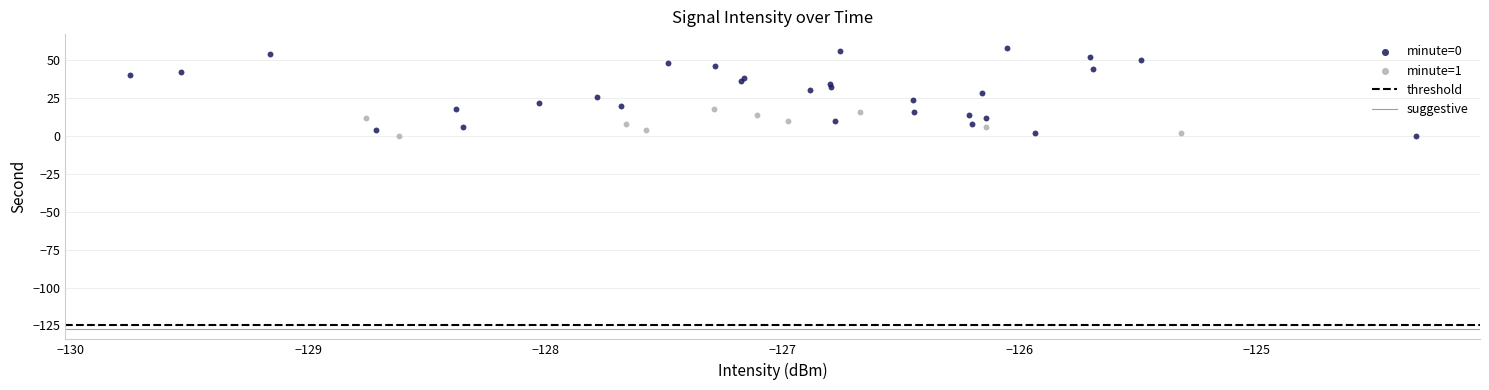

Which series contains the highest Y value?

minute=0